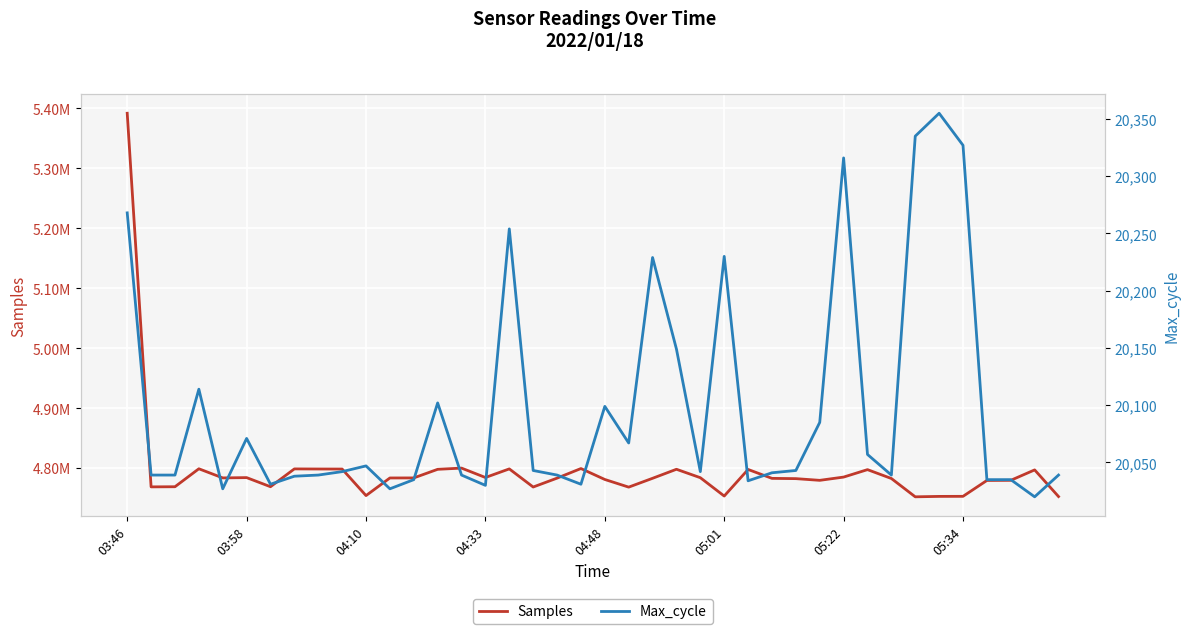

What is the smallest value displayed?

20020